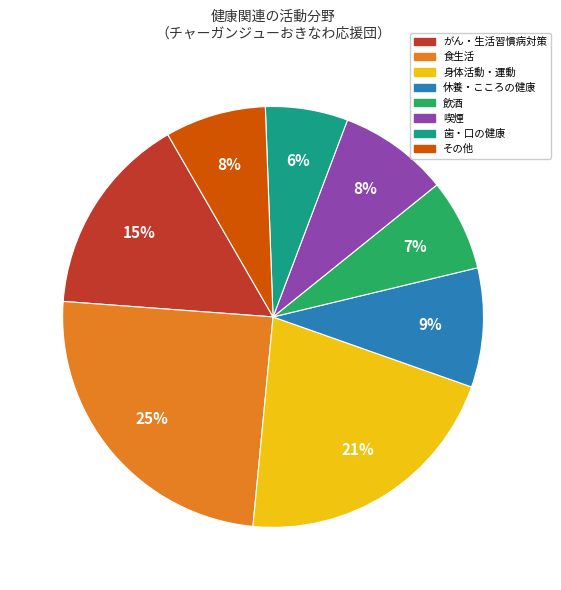

How many segments does this pie chart have?

8